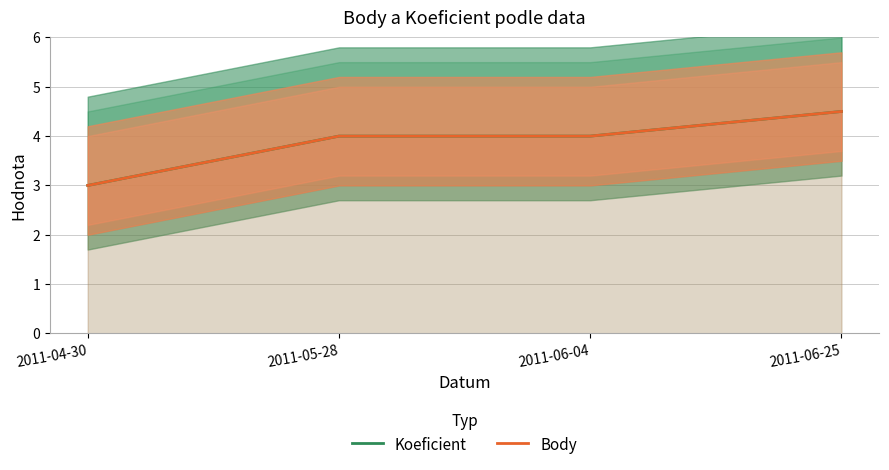

What is the label of the 4th point from the left?

2011-06-25